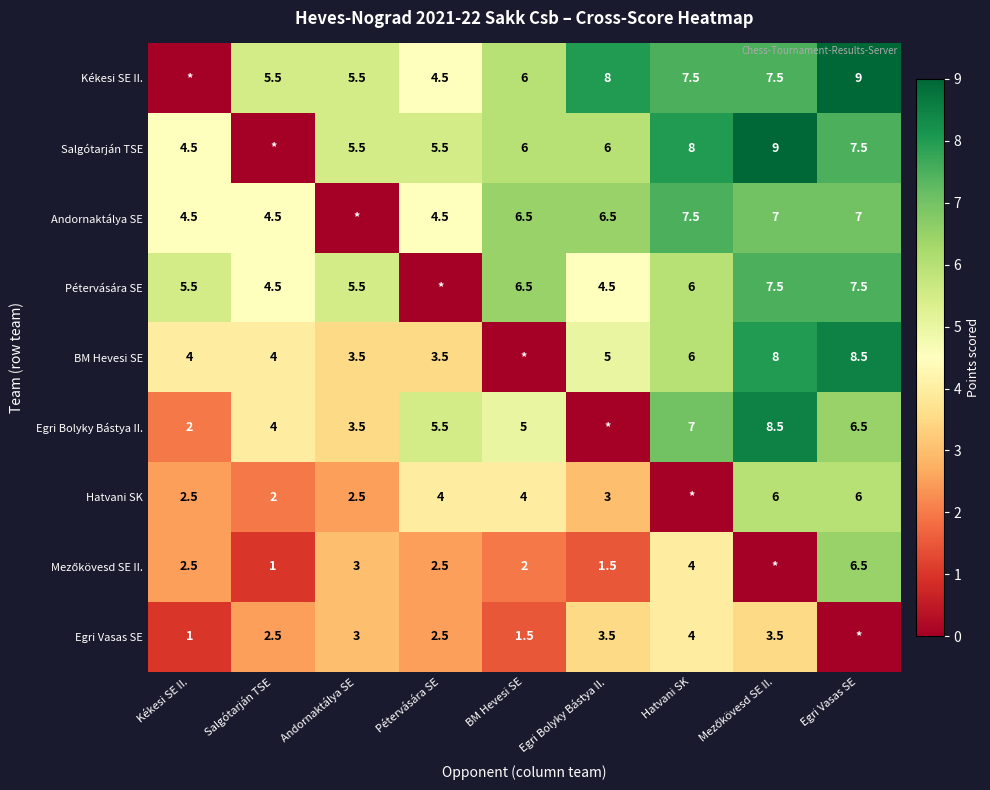

What is the difference between the Kékesi SE II. values at Andornaktálya SE and Egri Vasas SE?

3.5